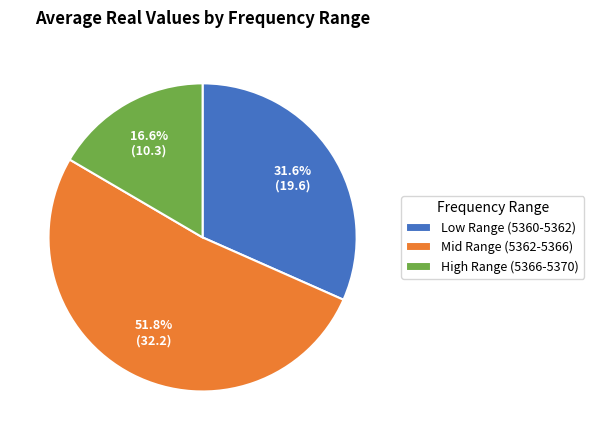

What portion of the pie excludes Low Range (5360-5362)?

68.4%